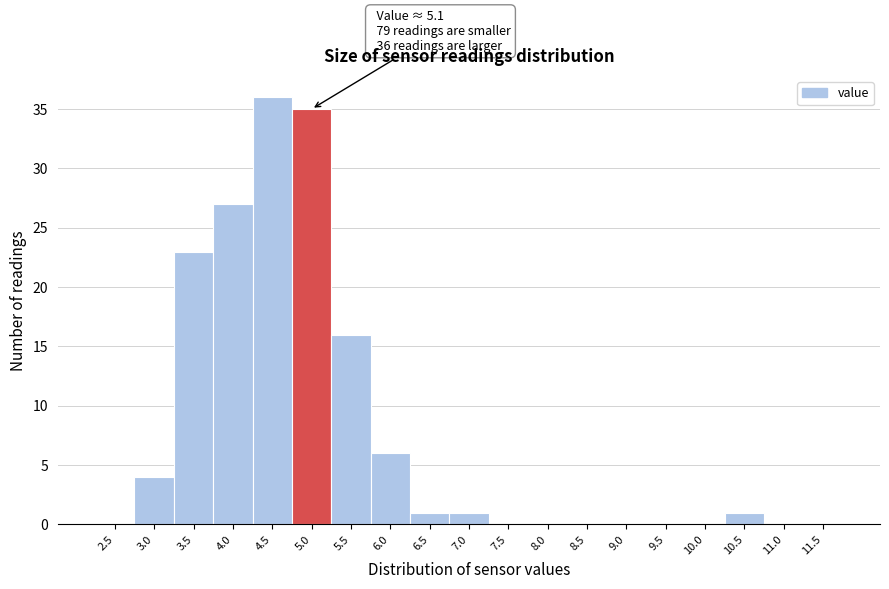

Reading right to left, extract all data points from this chart.

11.5=0	11.0=0	10.5=1	10.0=0	9.5=0	9.0=0	8.5=0	8.0=0	7.5=0	7.0=1	6.5=1	6.0=6	5.5=16	5.0=35	4.5=36	4.0=27	3.5=23	3.0=4	2.5=0